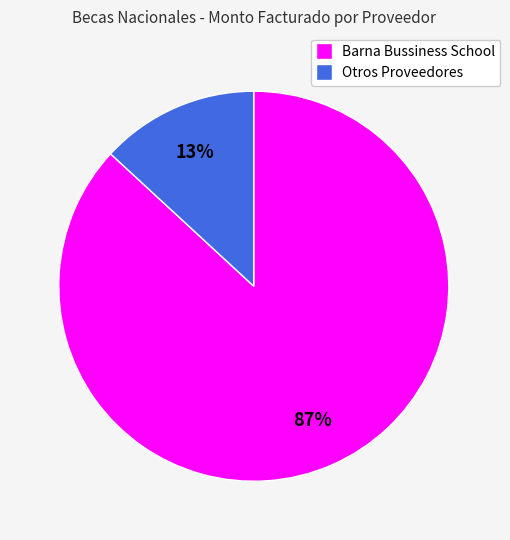

What is the smallest slice in the pie chart?

Otros Proveedores